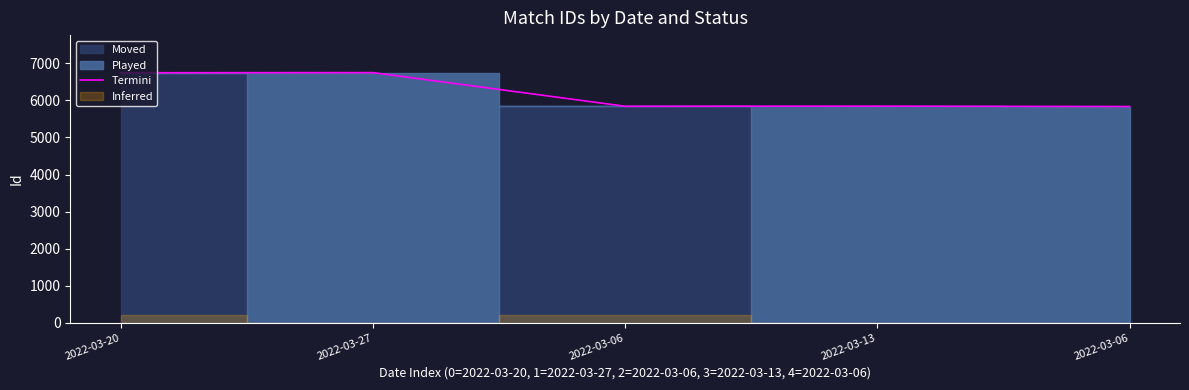

How many data points are above 5844?

2